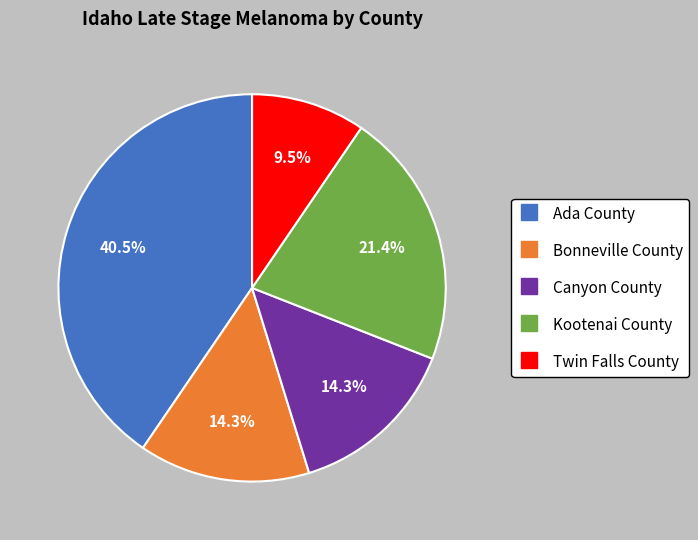

To the nearest percent, what is the difference between the largest and smallest slice percentages?

31%